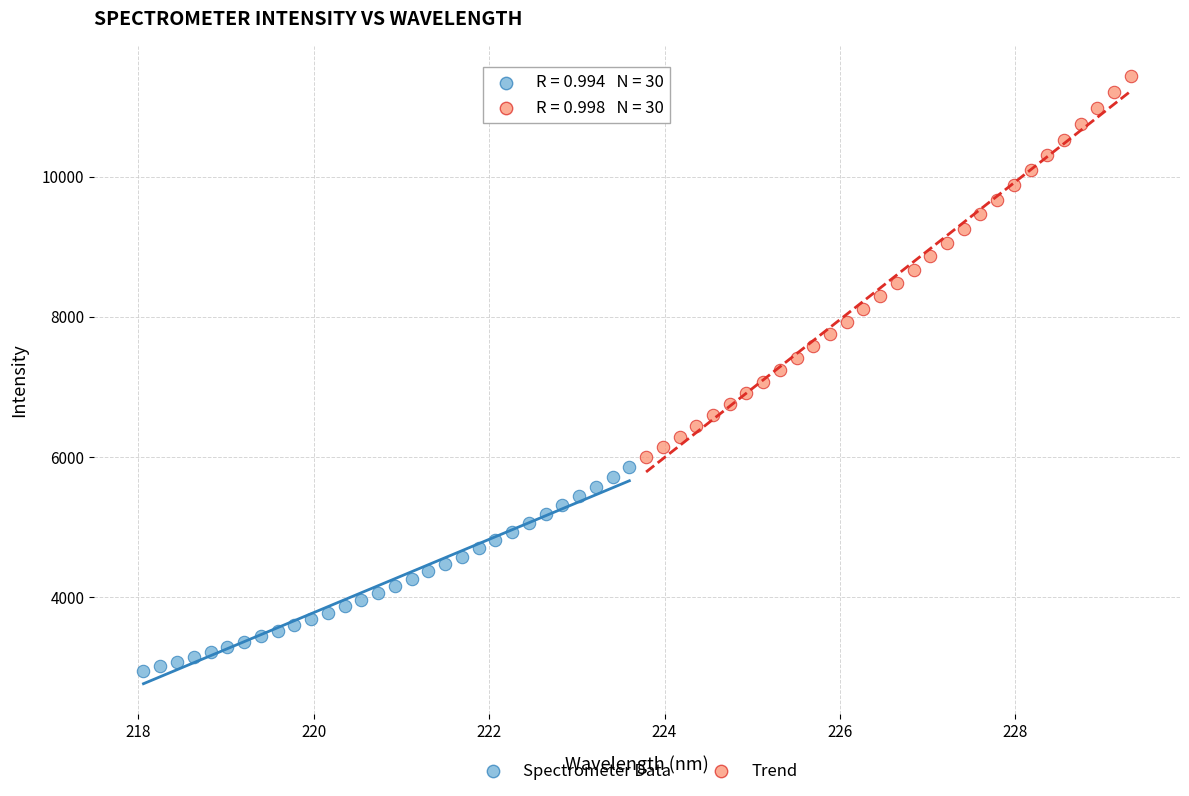

Which series contains the lowest Y value?

Spectrometer Data